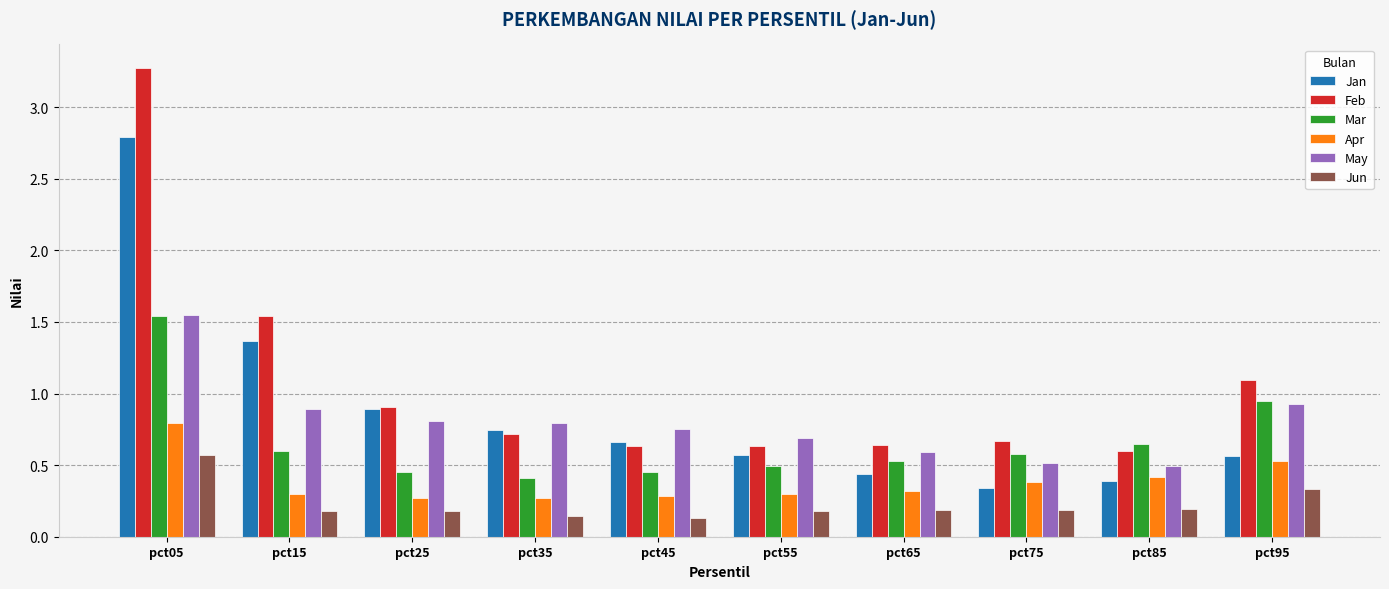

What is the greatest value displayed?

3.3